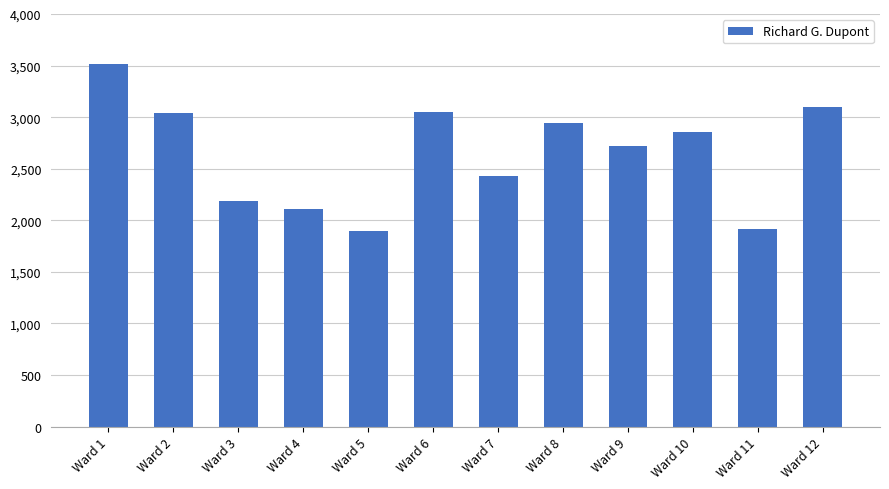

What is the value of the 3rd bar from the left?

2183